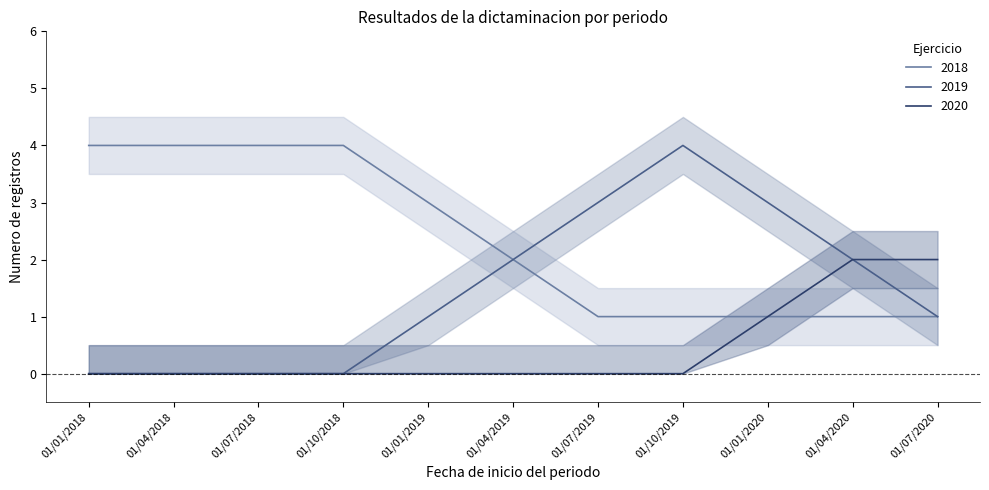

At which label does lower first exceed 2018?

01/01/2018